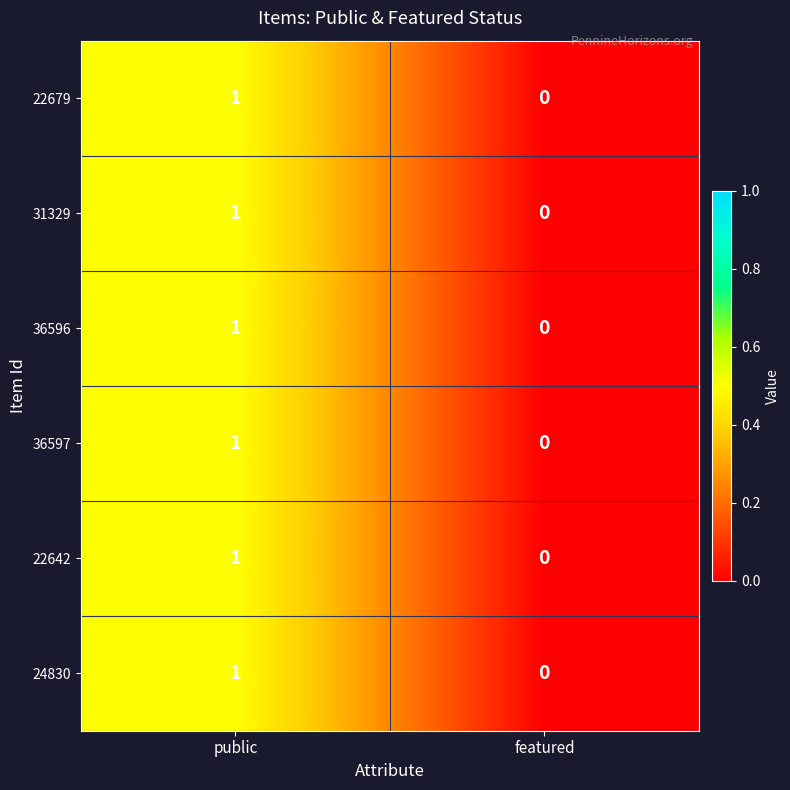

Which category has the lowest value in the 36596 series?

featured